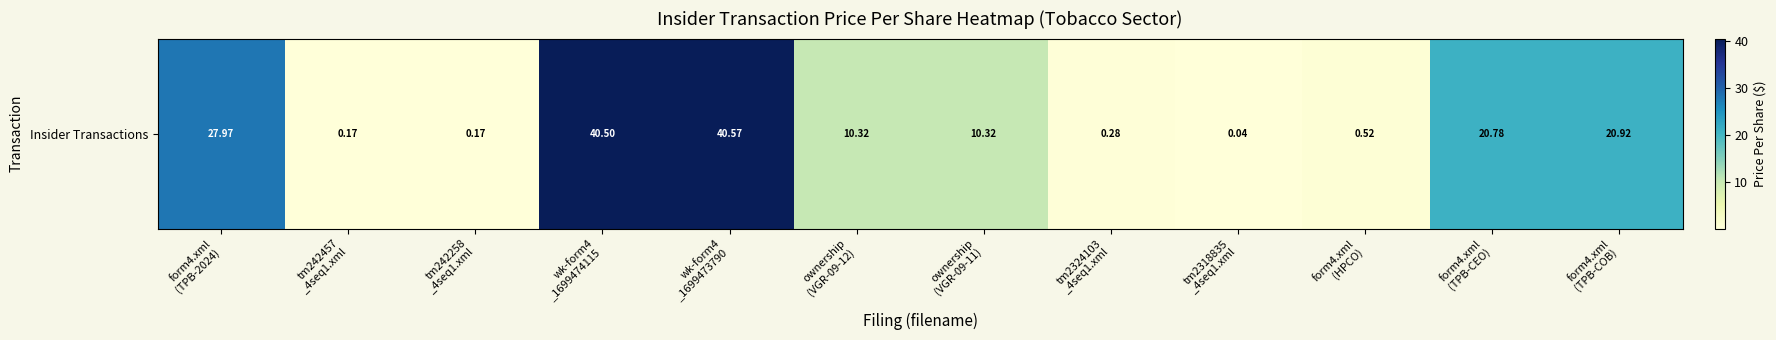

True or false: the data shows 0.3 at tm242457
_4seq1.xml.

False